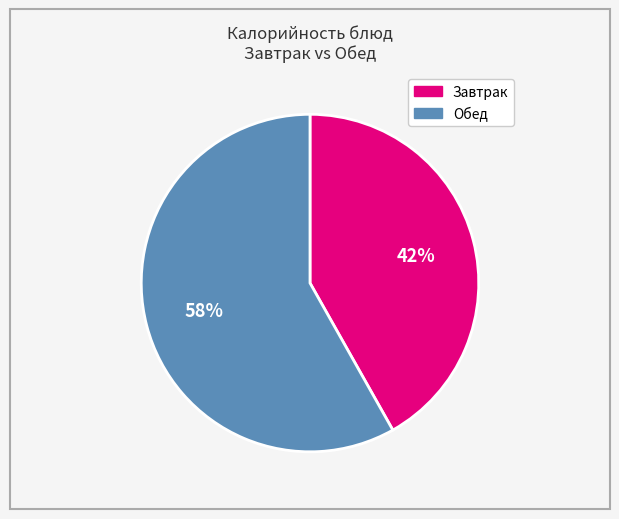

To the nearest percent, what is the average slice percentage?

50%